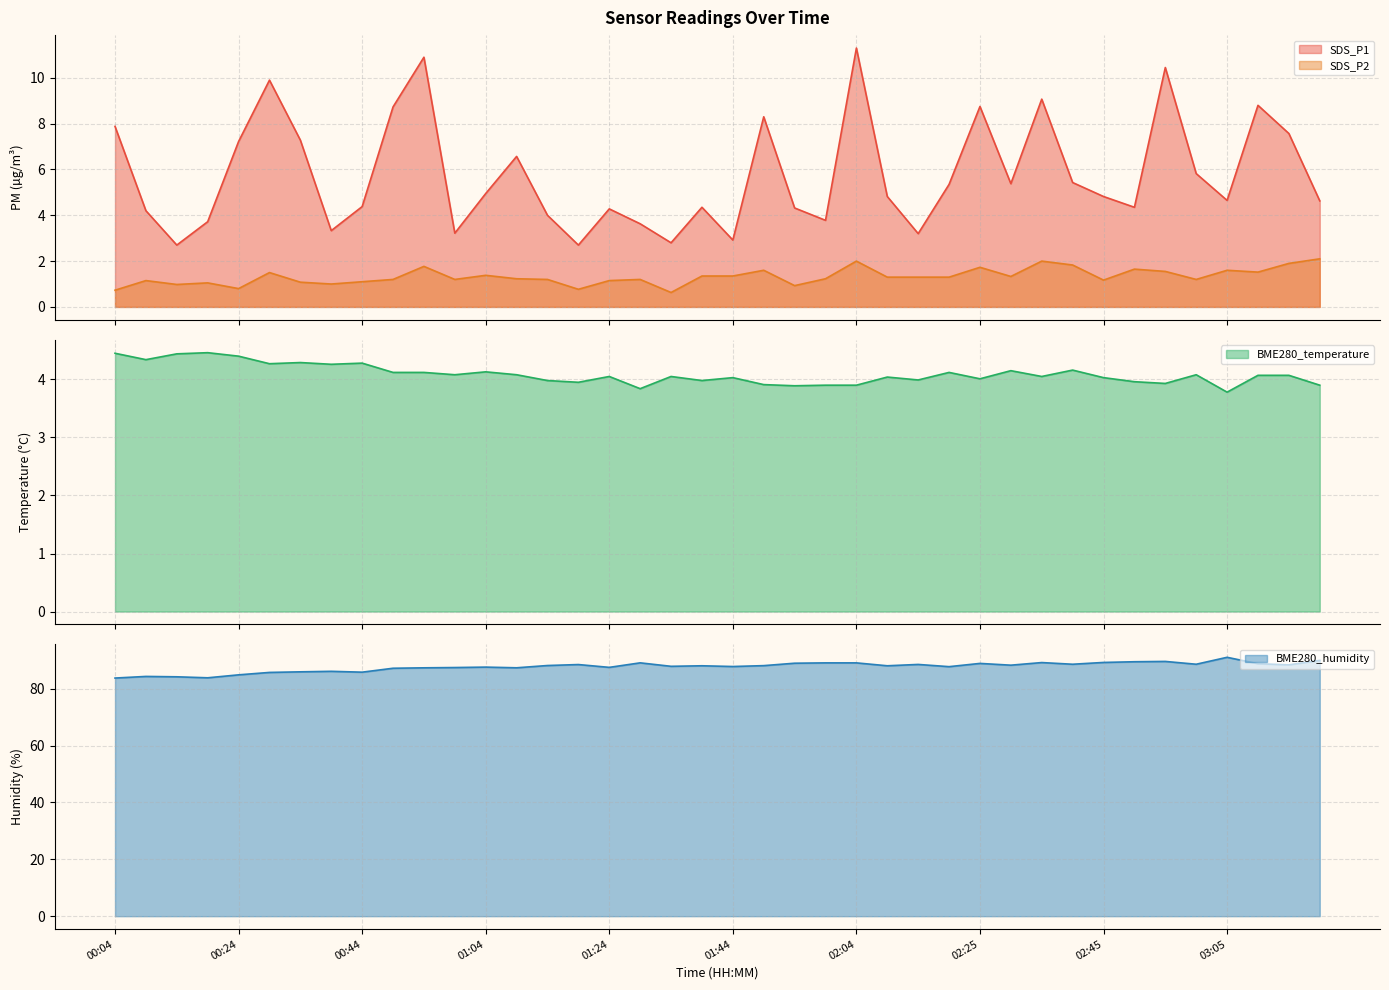

What is the average value of the BME280_humidity series?

87.7